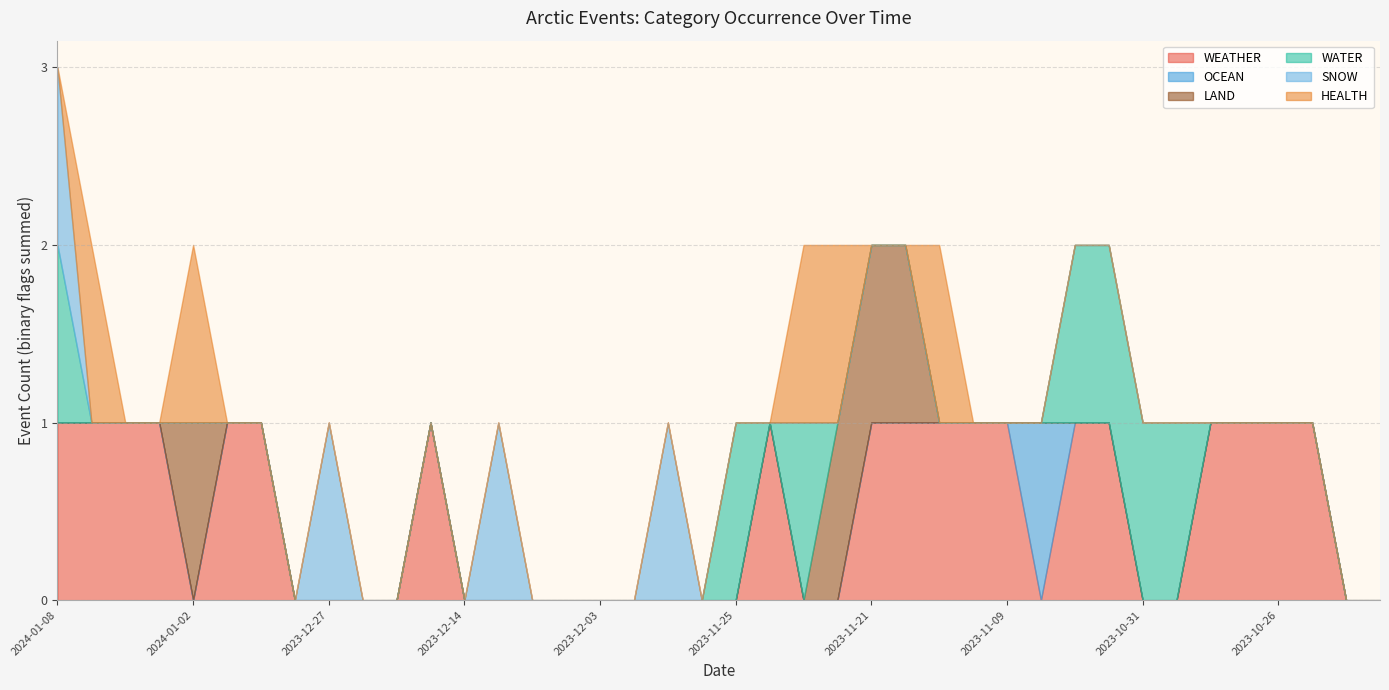

What is the total value across all series at 2024-01-02?

2